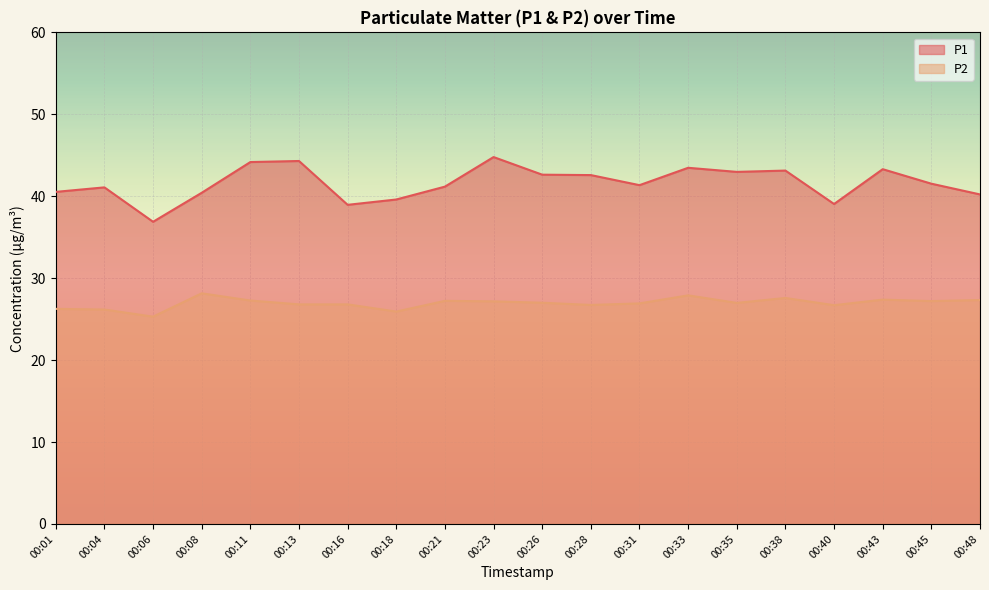

True or false: P1 and P2 intersect in this chart.

False